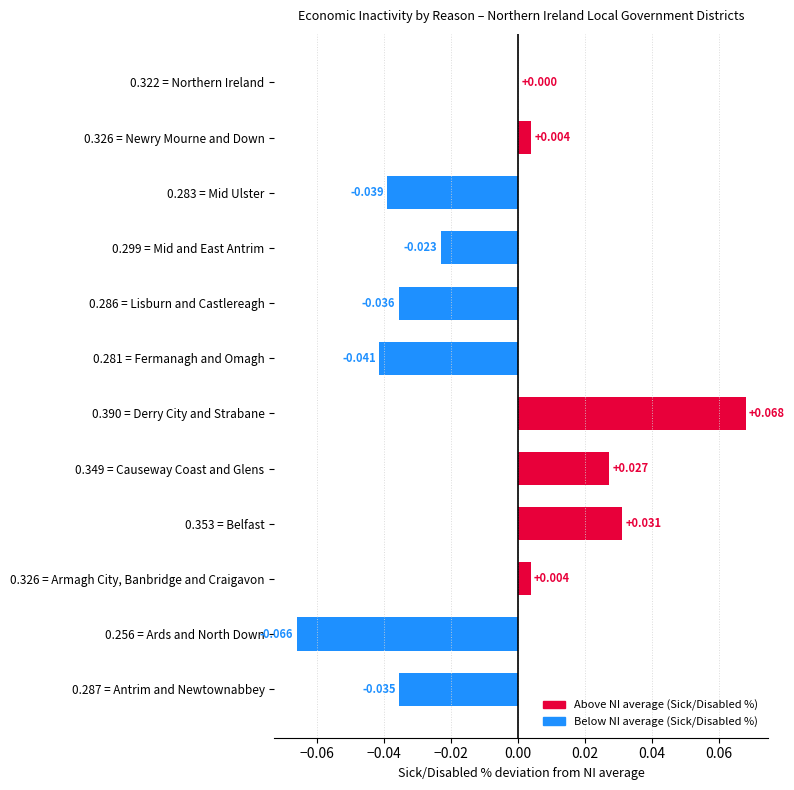

How many categories are shown in the chart?

12